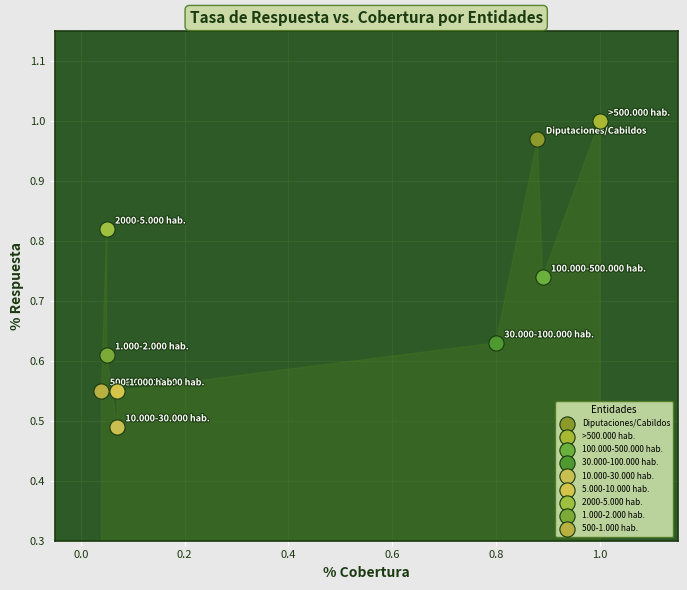

What are all the series names shown in the legend?

Diputaciones/Cabildos, >500.000 hab., 100.000-500.000 hab., 30.000-100.000 hab., 10.000-30.000 hab., 5.000-10.000 hab., 2000-5.000 hab., 1.000-2.000 hab., 500-1.000 hab.